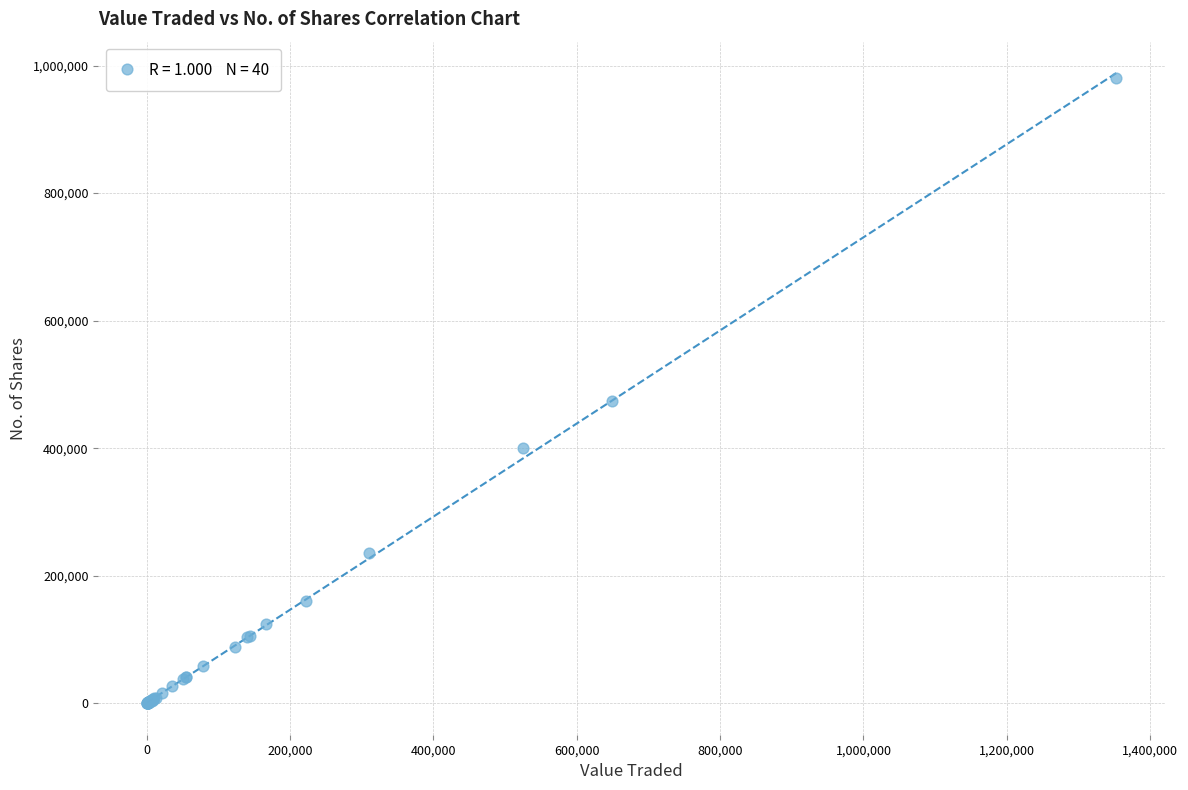

What Y value in the scatter plot is closest to 490096?

473954